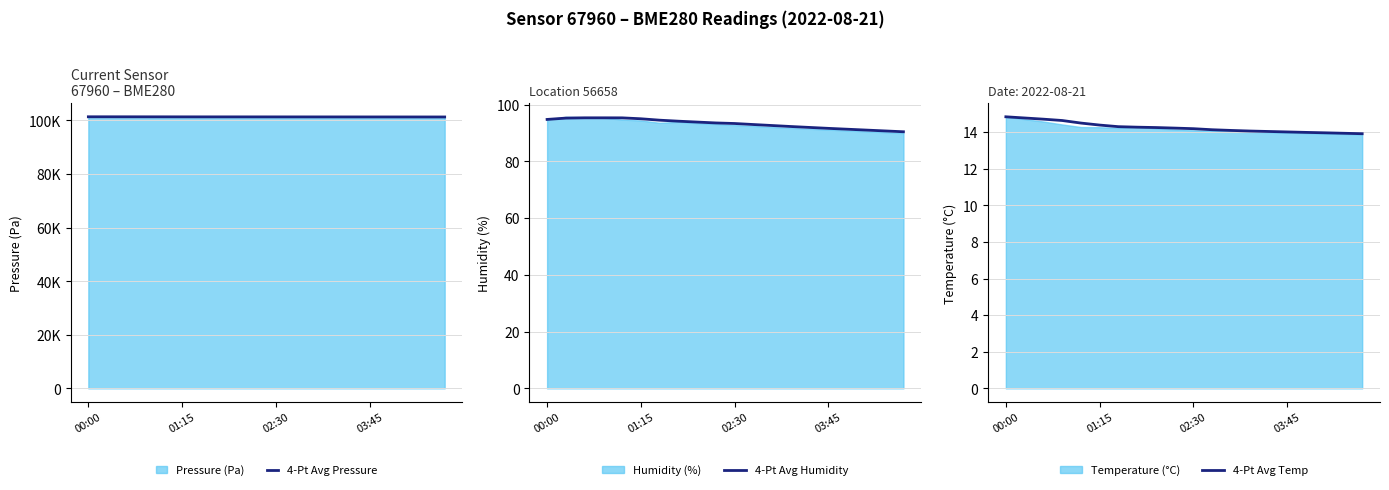

How many values in the 4-Pt Avg Pressure series are below 101344?

10